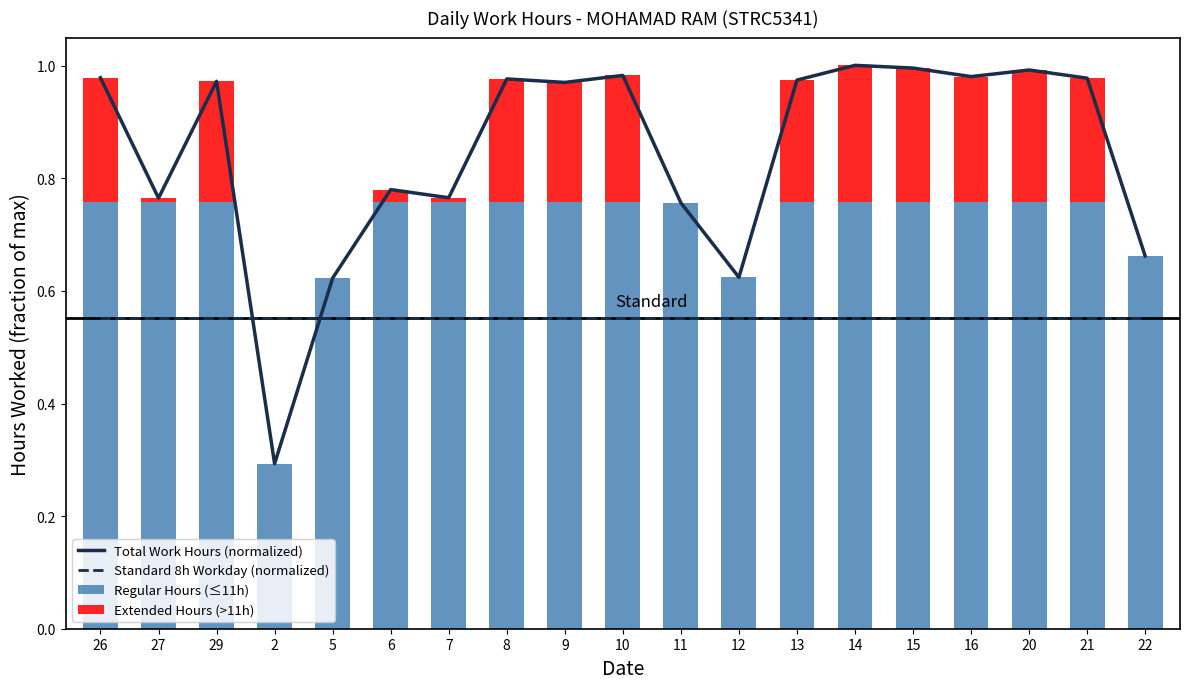

True or false: Regular Hours (≤11h) has a value of 0.8 at 20.

True